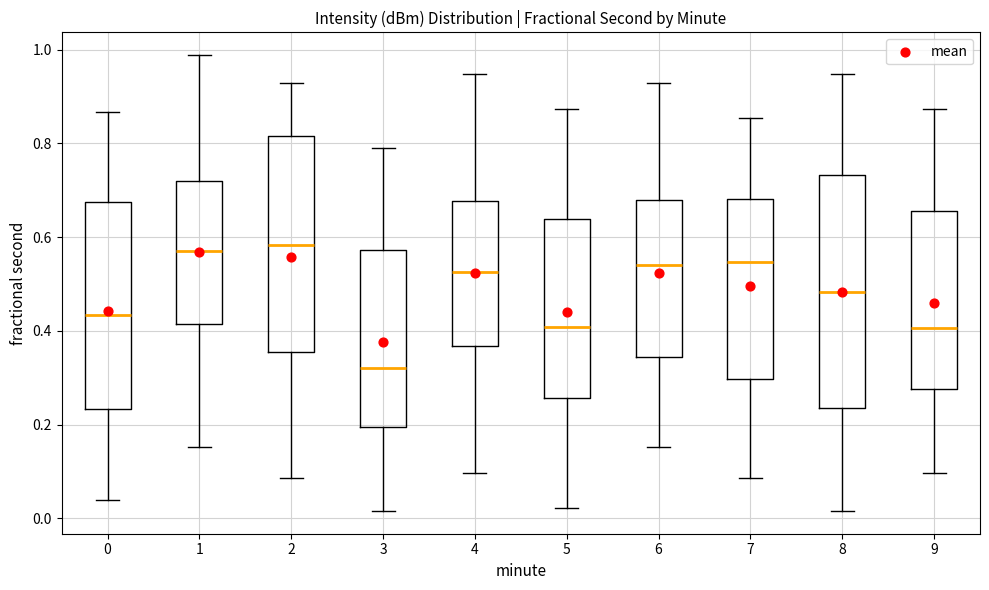

Reading left to right, transcribe this box plot: for each box, give where its median line is, the range the box spans, and where its two whiskers end, as read against the y-axis. The values are not printed on the chart, so give them approximately, as read against the axis.

0: median 0.44, box 0.24 to 0.68, whiskers 0.04 to 0.86
1: median 0.56, box 0.42 to 0.72, whiskers 0.16 to 0.98
2: median 0.58, box 0.36 to 0.82, whiskers 0.08 to 0.92
3: median 0.32, box 0.20 to 0.58, whiskers 0.02 to 0.78
4: median 0.52, box 0.36 to 0.68, whiskers 0.10 to 0.94
5: median 0.40, box 0.26 to 0.64, whiskers 0.02 to 0.88
6: median 0.54, box 0.34 to 0.68, whiskers 0.16 to 0.92
7: median 0.54, box 0.30 to 0.68, whiskers 0.08 to 0.86
8: median 0.48, box 0.24 to 0.74, whiskers 0.02 to 0.94
9: median 0.40, box 0.28 to 0.66, whiskers 0.10 to 0.88